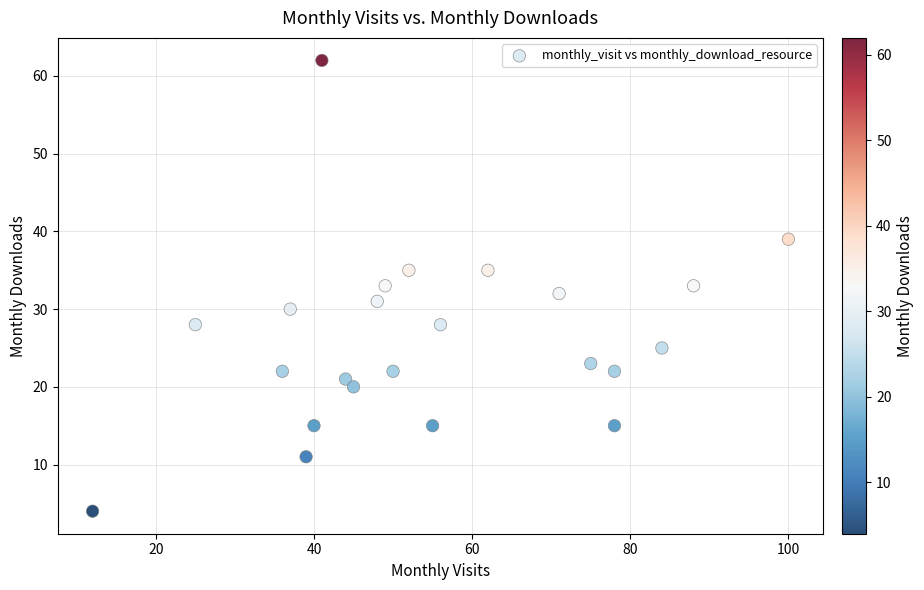

What is the range of Y values (max minus min)?

58